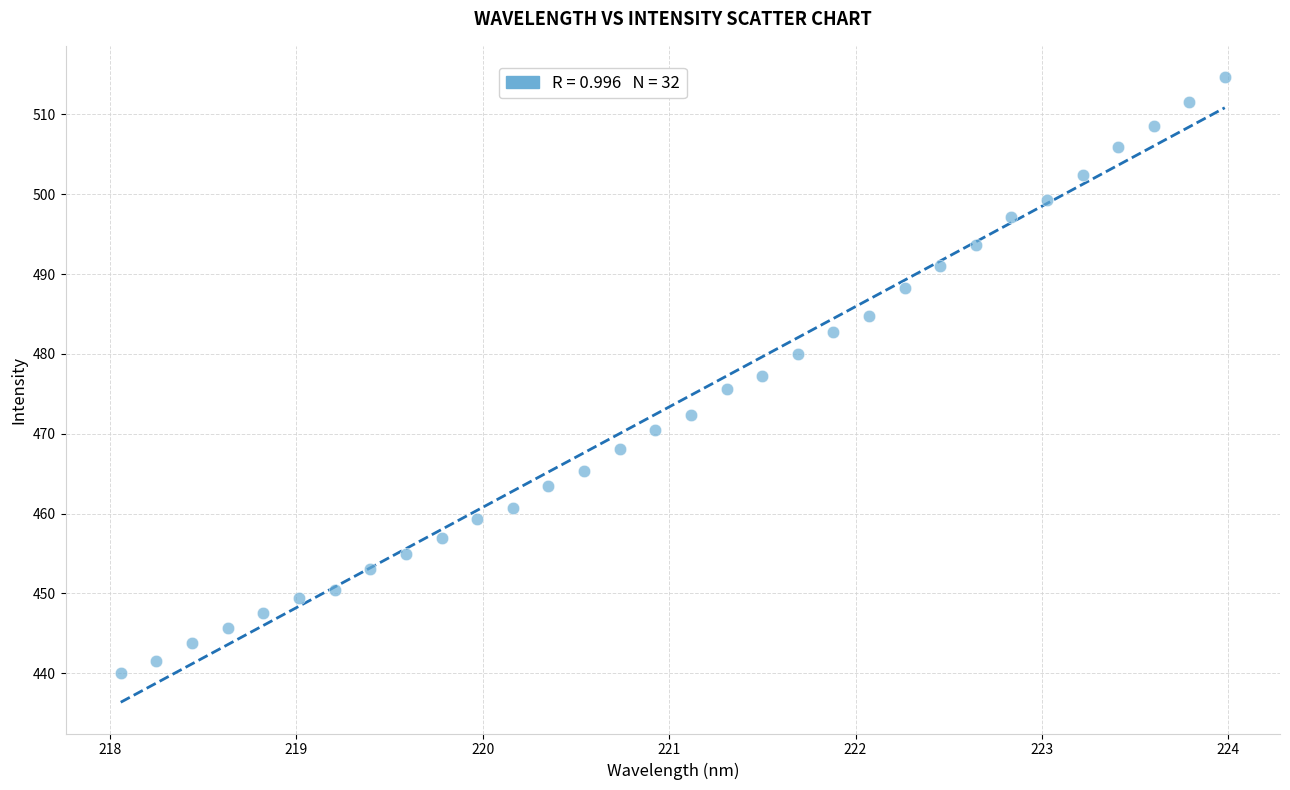

What is the range of X values (max minus min)?

5.9